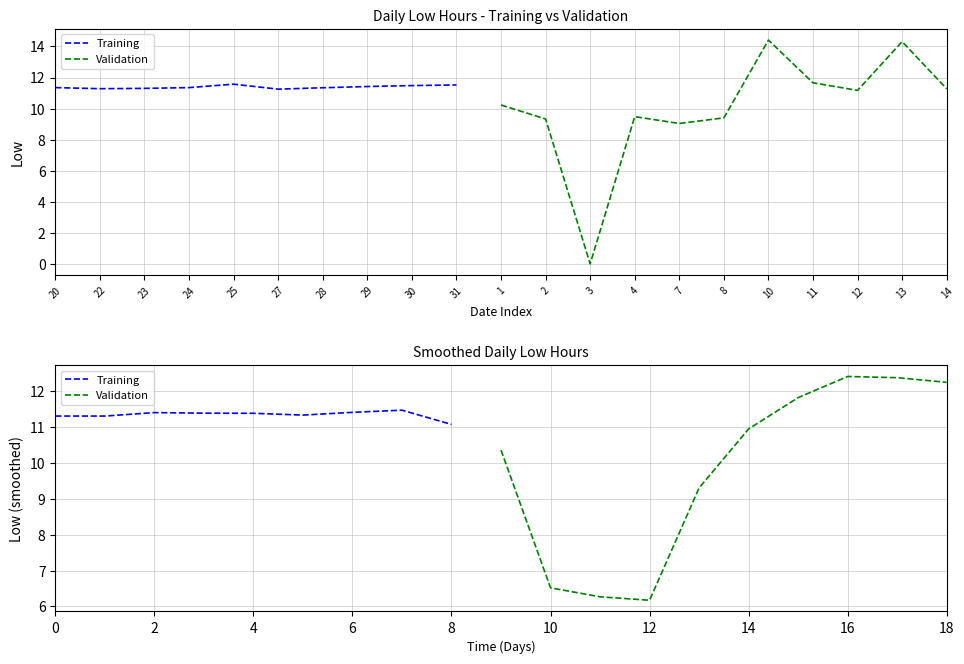

What is the value of the 19th point from the left?

11.2